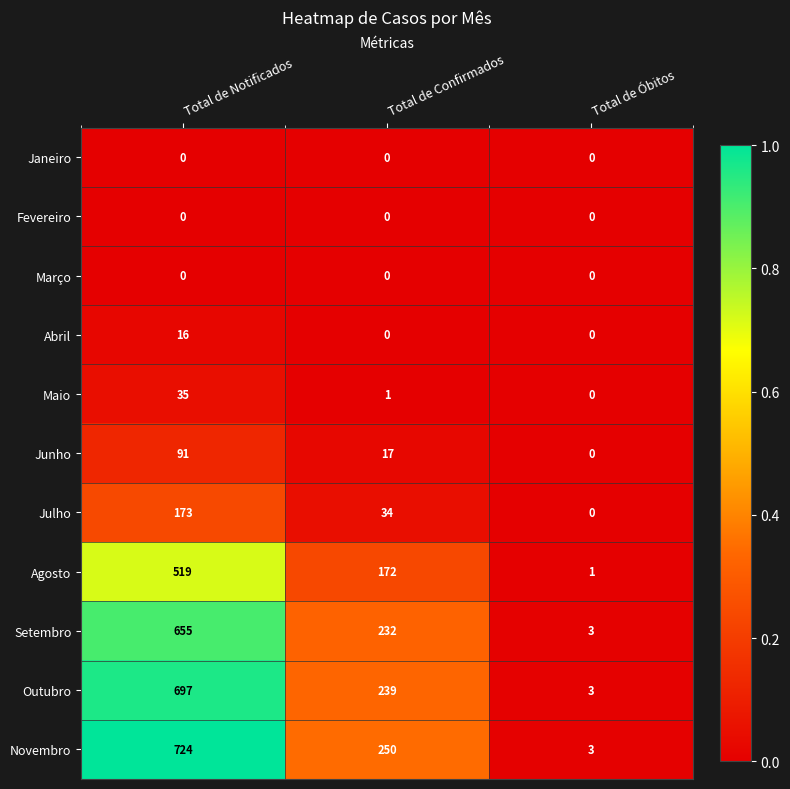

At how many categories does at least one series exceed 0?

3